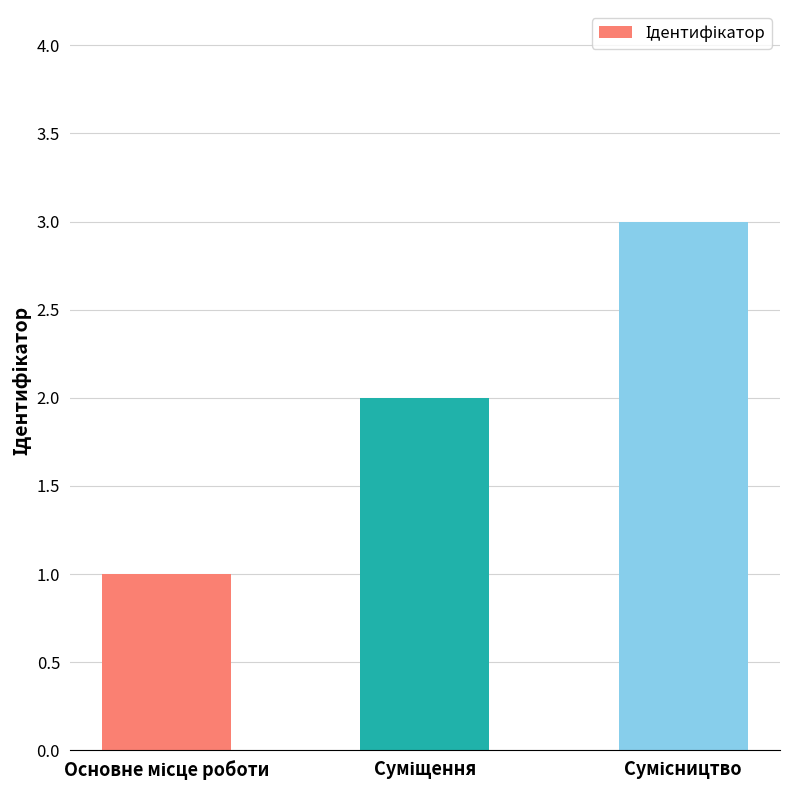

What is the sum of all values?

6